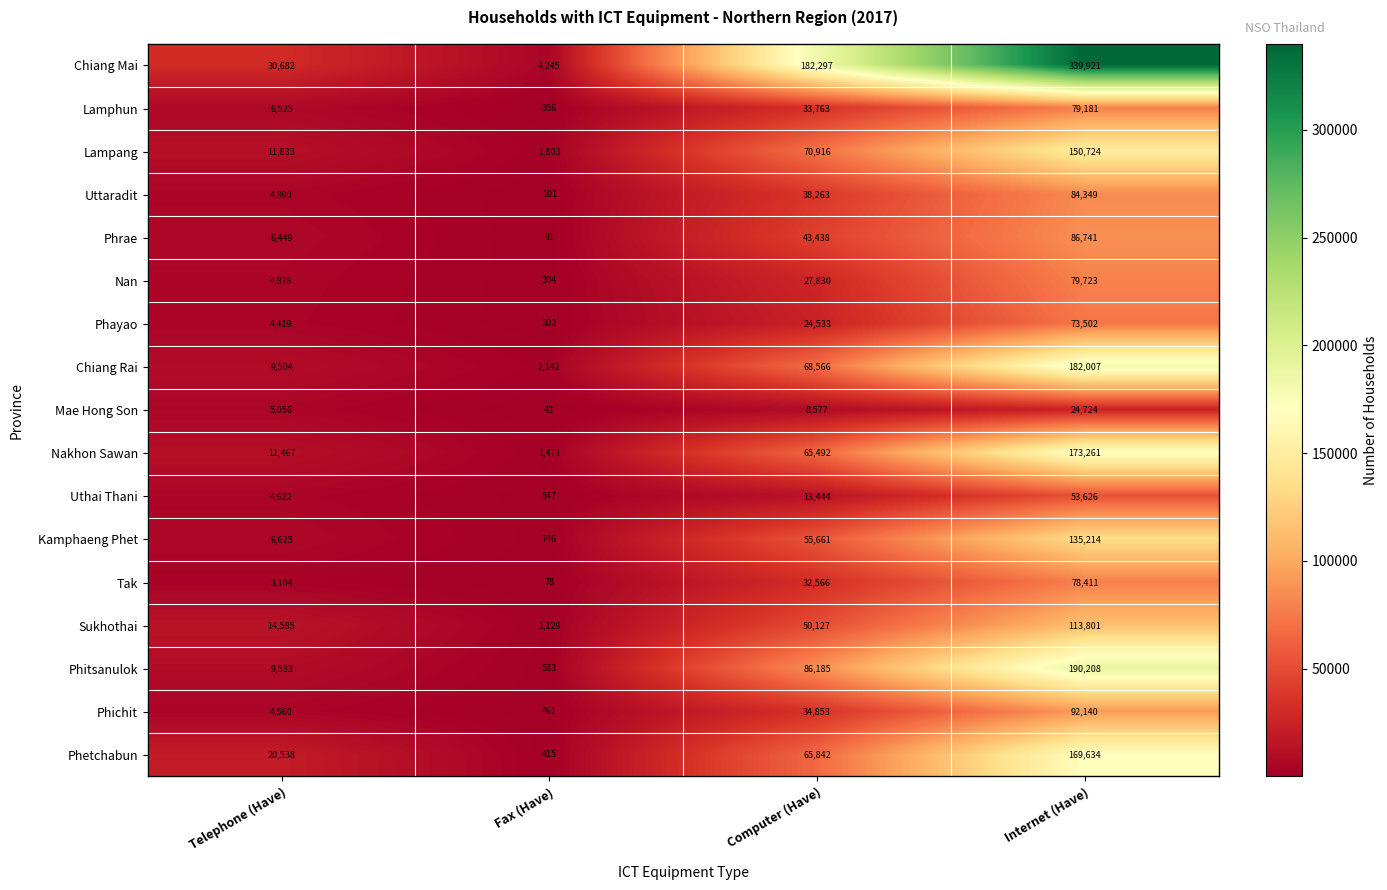

Rank the categories by Uttaradit value from highest to lowest.

Internet (Have), Computer (Have), Telephone (Have), Fax (Have)